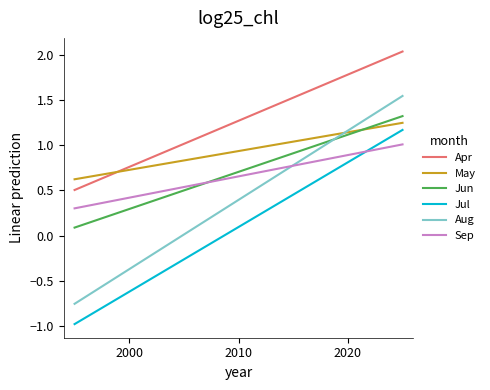

True or false: May has more than 1 points higher than both neighbors.

False